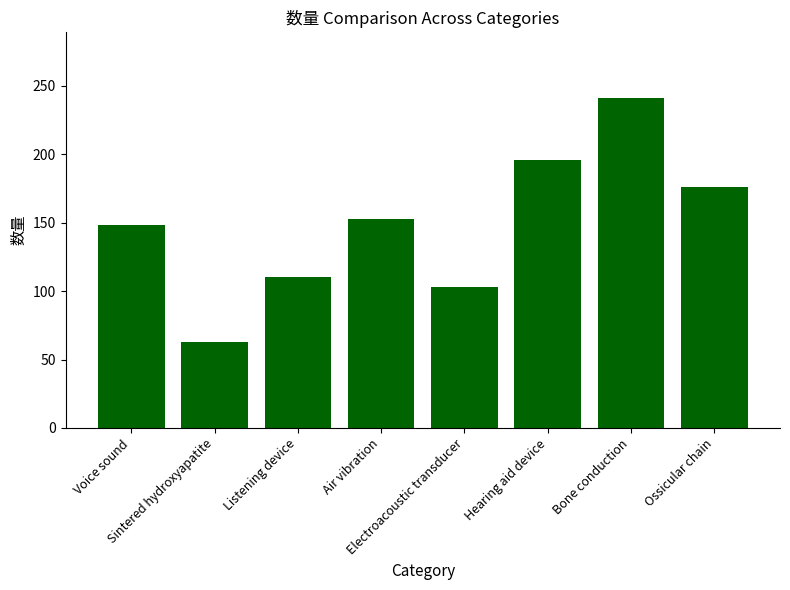

The chart shows a value of 137 at Electroacoustic transducer. True or false?

False